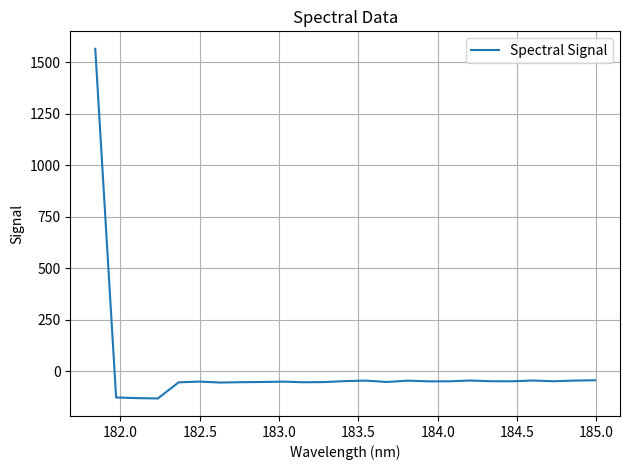

What is the greatest value displayed?

1564.7